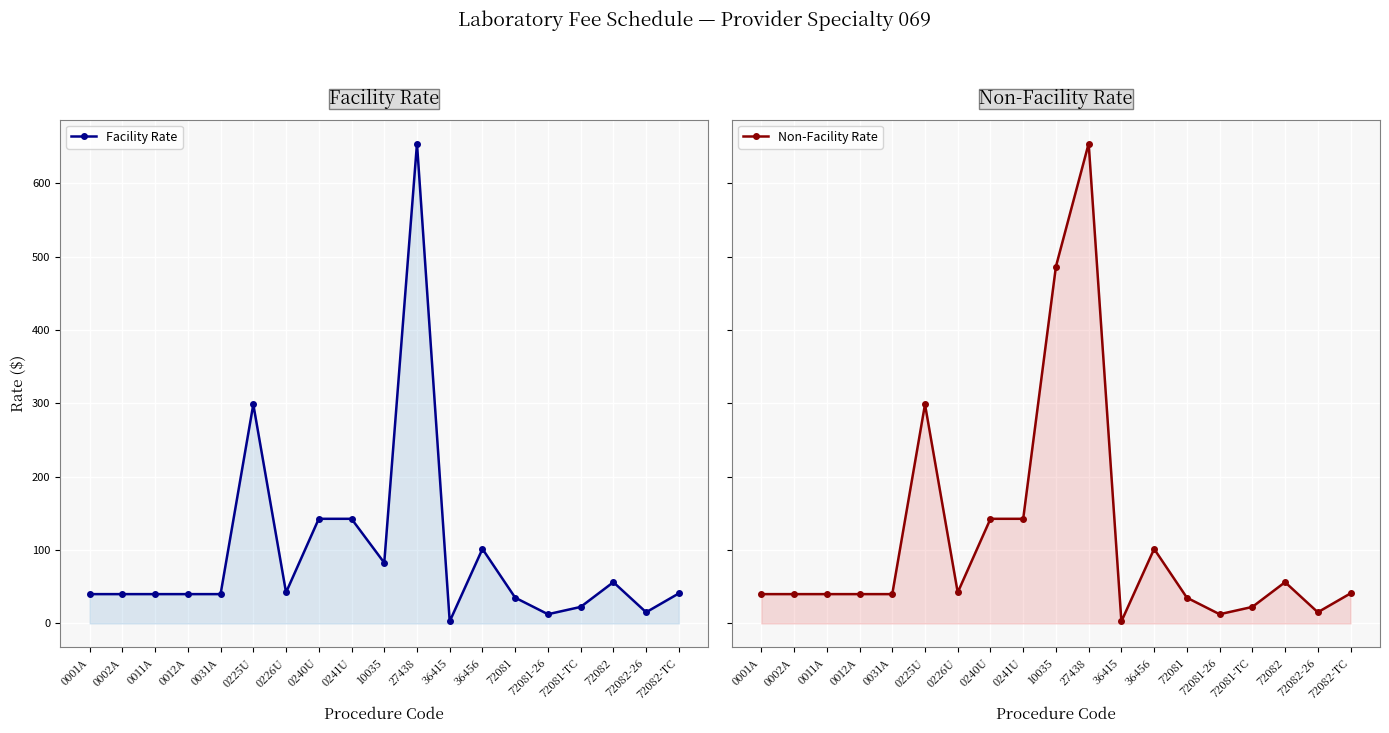

Which category has the highest value across all series?

27438